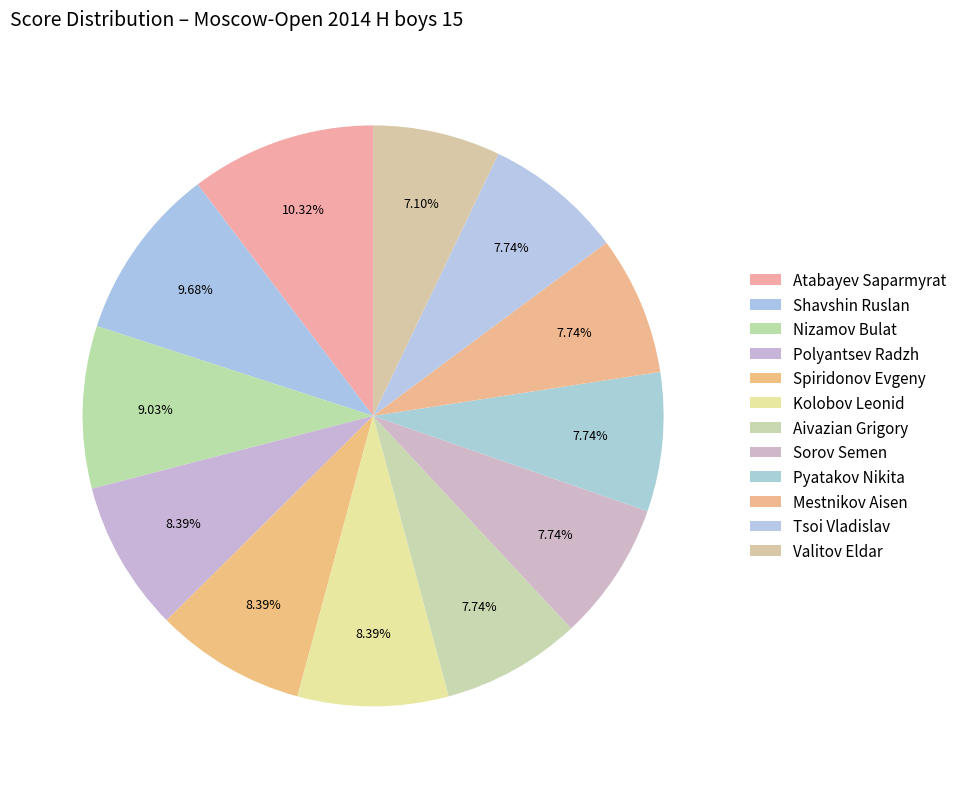

What is the smallest slice in the pie chart?

Valitov Eldar